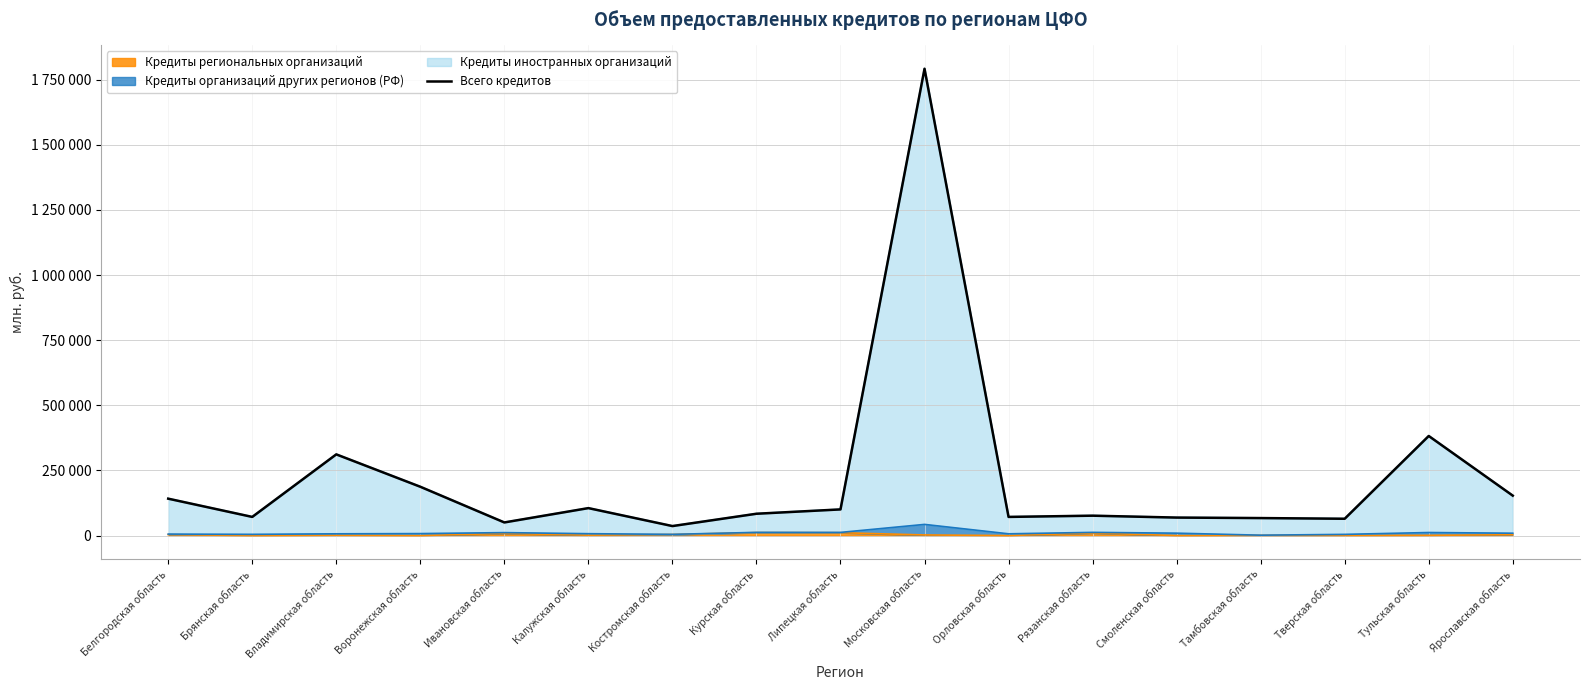

Where does the data first go above 83823?

Белгородская область